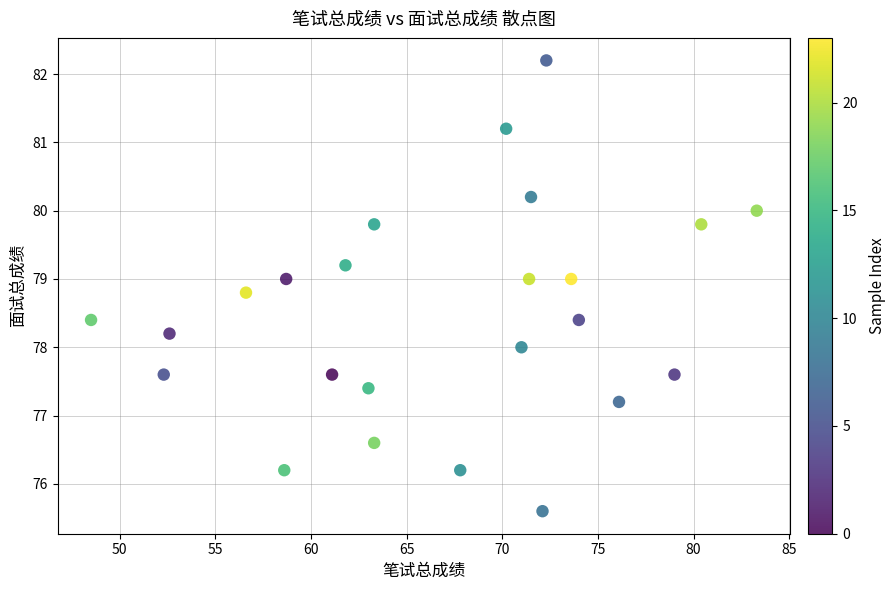

What is the range of Y values (max minus min)?

6.6